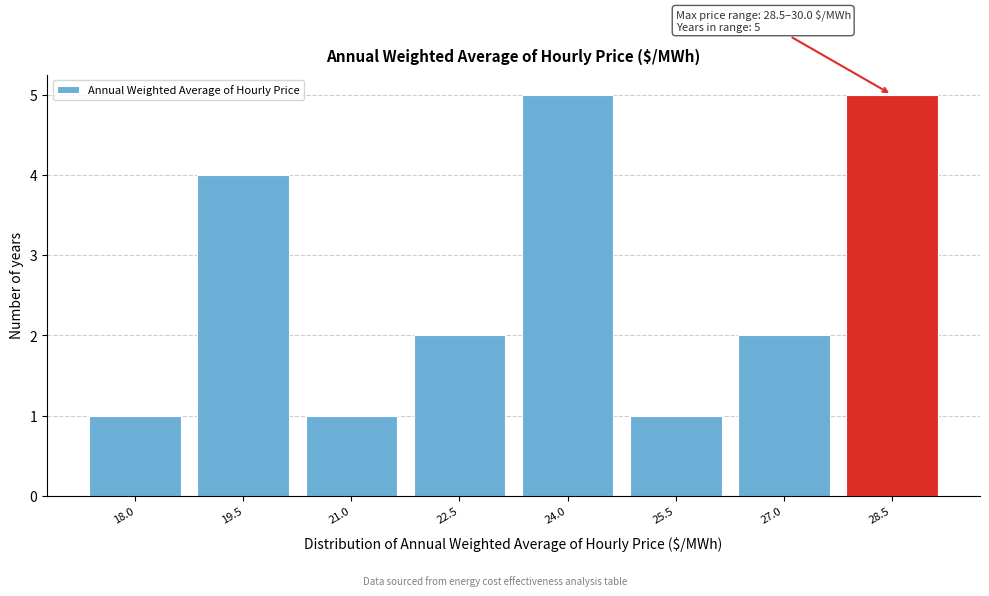

Reading right to left, extract all data points from this chart.

28.5=5	27.0=2	25.5=1	24.0=5	22.5=2	21.0=1	19.5=4	18.0=1